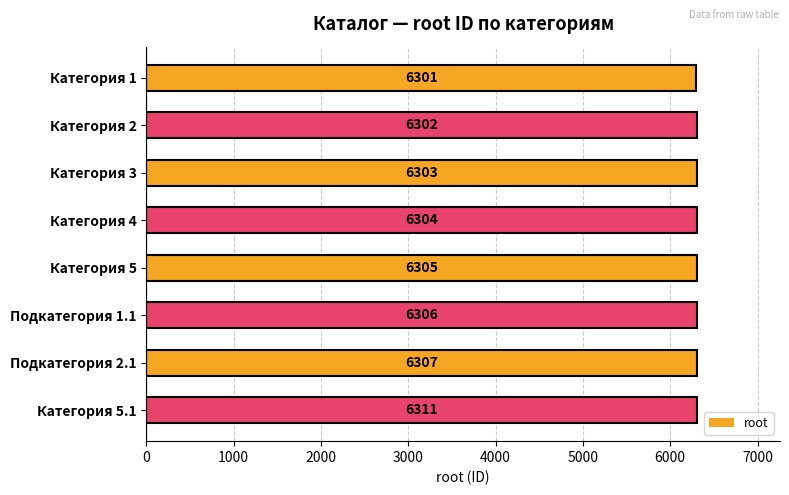

The value at Категория 1 is 2206. True or false?

False